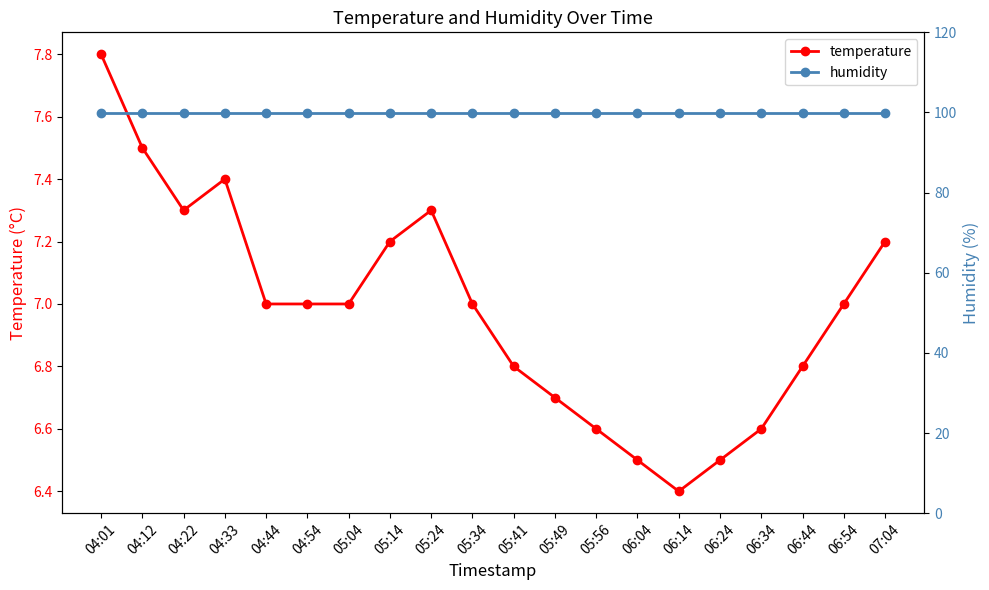

Where is the first local minimum for temperature?

04:22